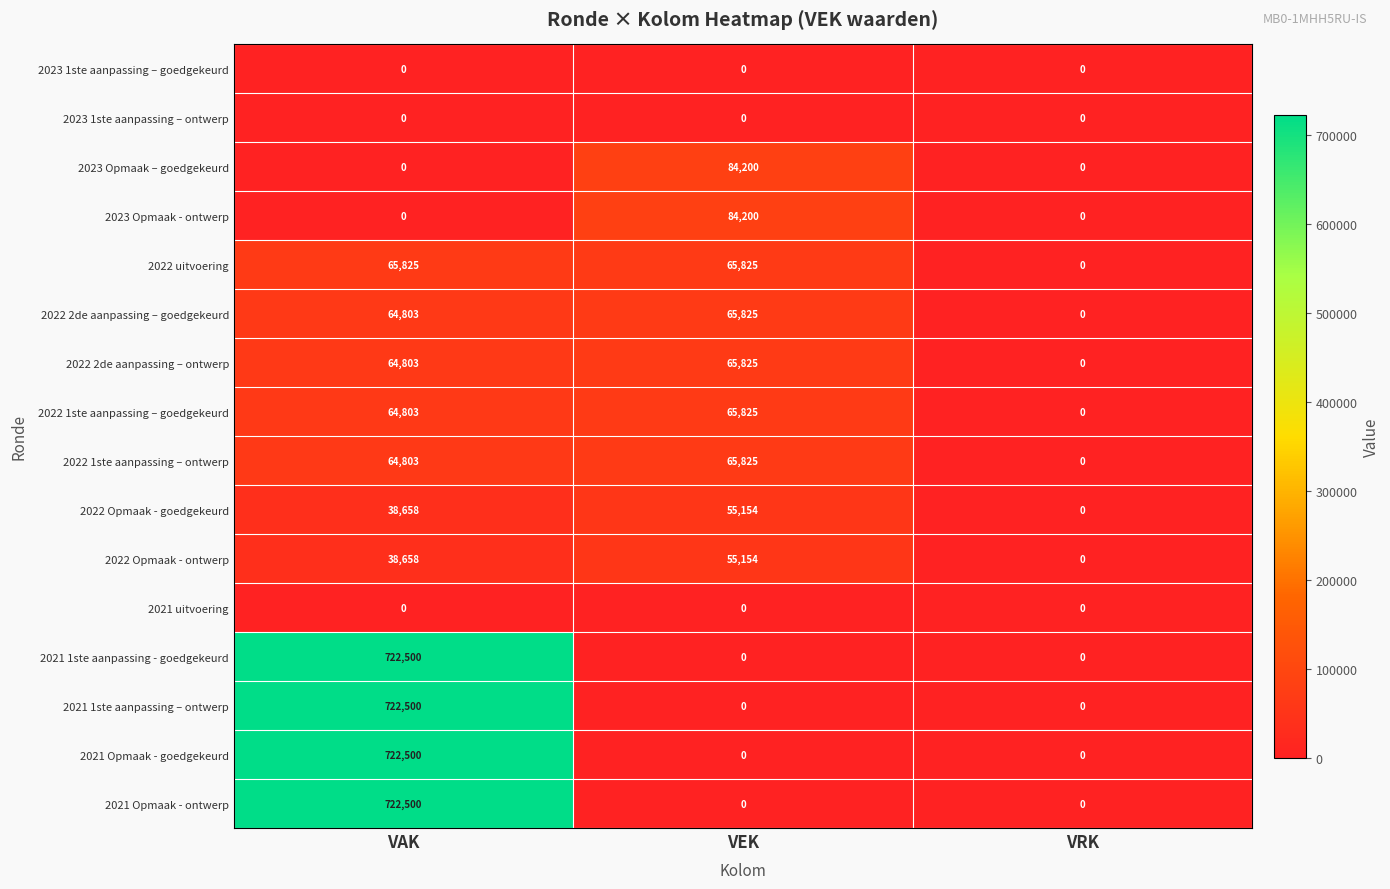

List the labels in order of 2022 2de aanpassing – goedgekeurd value, smallest first.

VRK, VAK, VEK